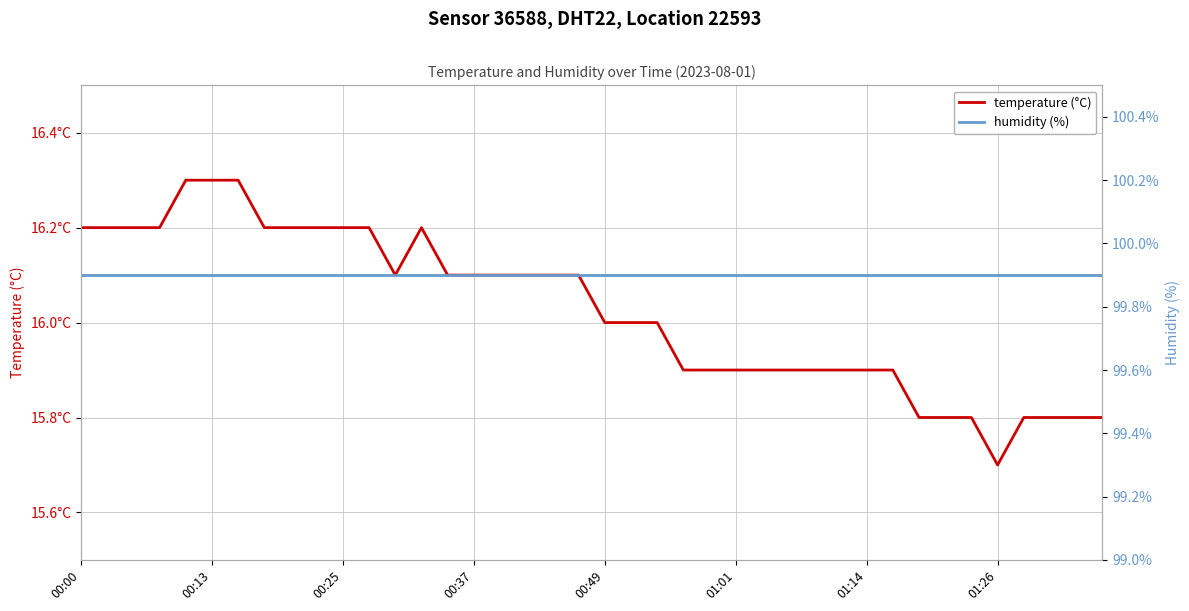

The value of temperature (°C) at 00:25 is 7.4. True or false?

False